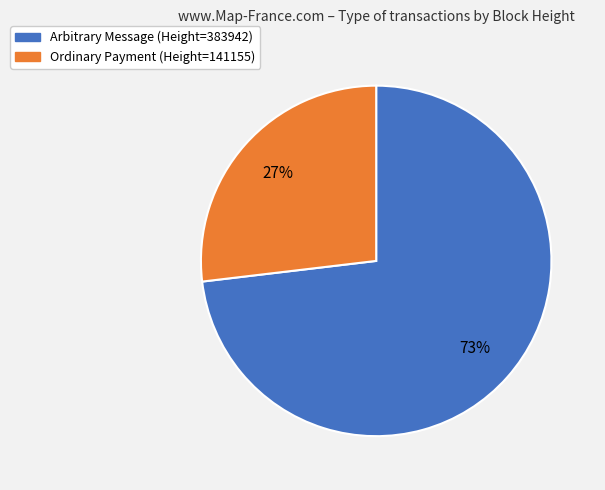

Is the sum of Ordinary Payment (Height=141155) and Arbitrary Message (Height=383942) greater than half?

Yes